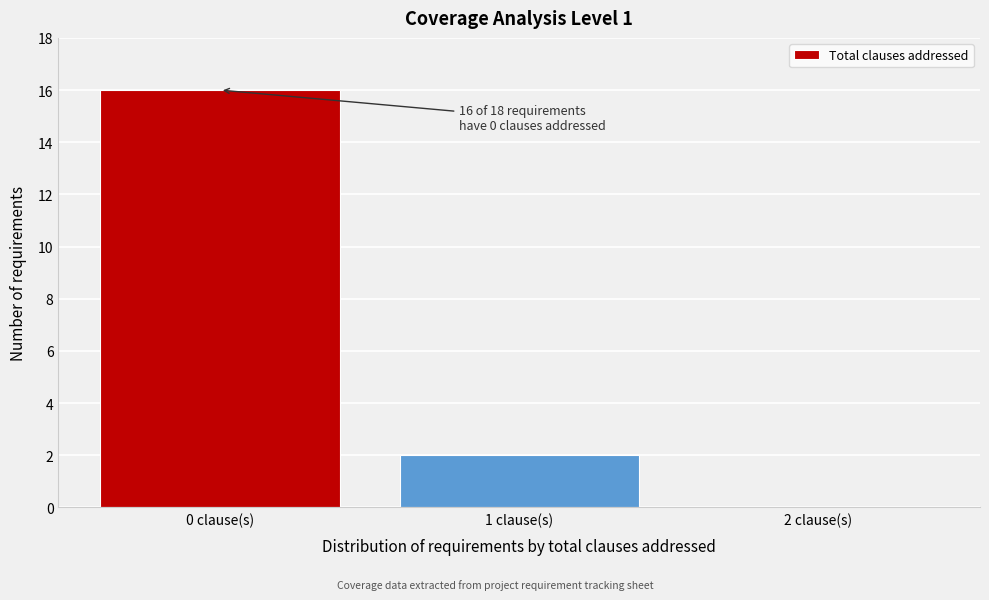

Reading right to left, what are all the values shown in this chart?

2 clause(s)=0	1 clause(s)=2	0 clause(s)=16